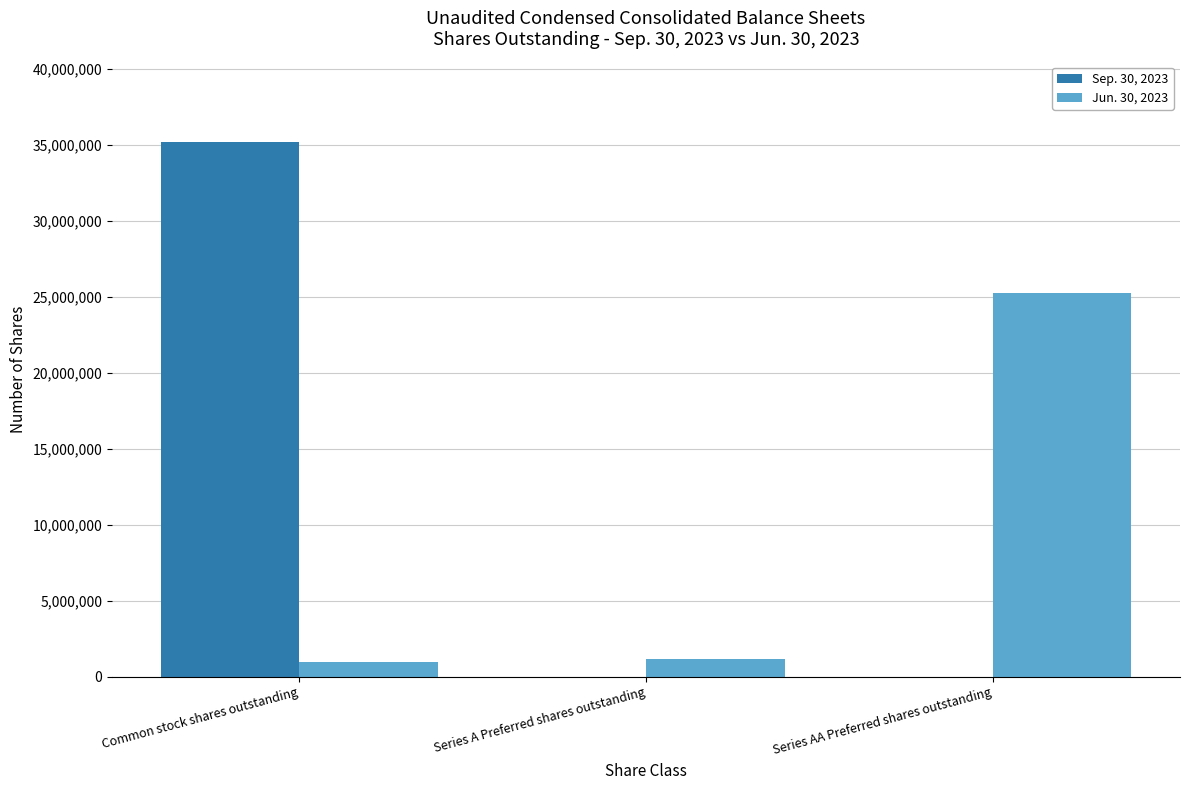

Reading left to right, transcribe all the data shown in this chart.

Sep. 30, 2023: Common stock shares outstanding=35201232	Series A Preferred shares outstanding=0	Series AA Preferred shares outstanding=0
Jun. 30, 2023: Common stock shares outstanding=978243	Series A Preferred shares outstanding=1203695	Series AA Preferred shares outstanding=25277591